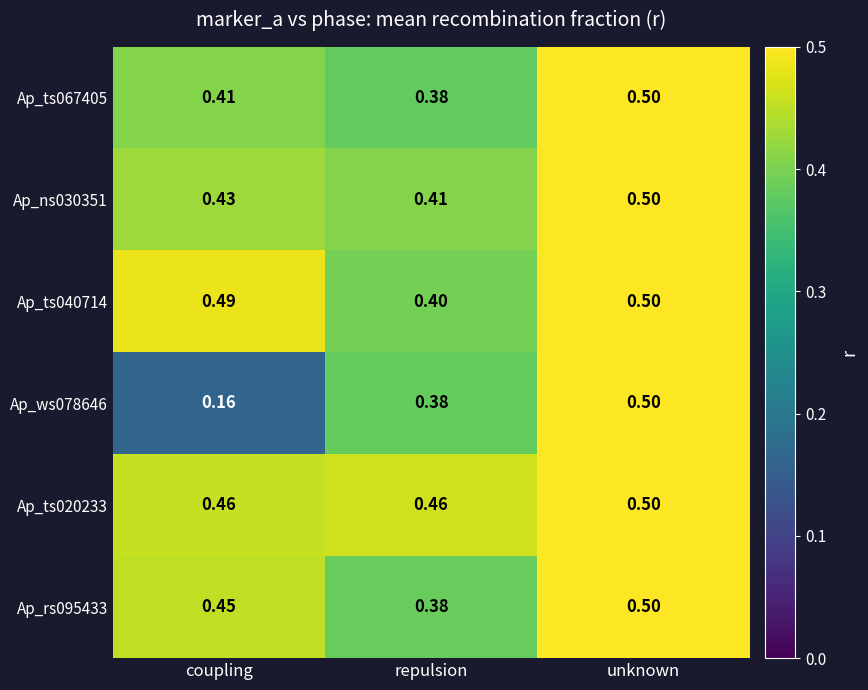

Is the value of Ap_ts020233 at repulsion greater than the value of Ap_ts040714 at unknown?

No